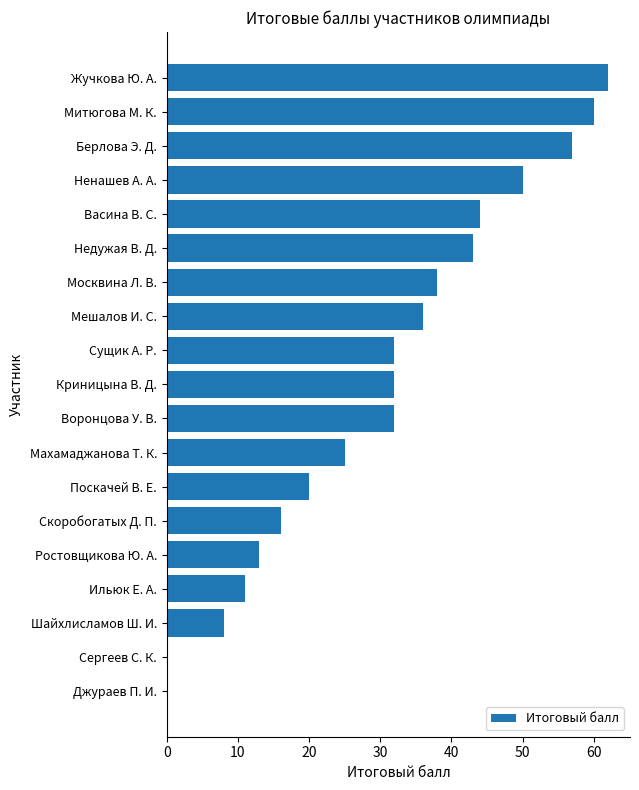

Which has a higher value, Поскачей В. Е. or Шайхлисламов Ш. И.?

Поскачей В. Е.